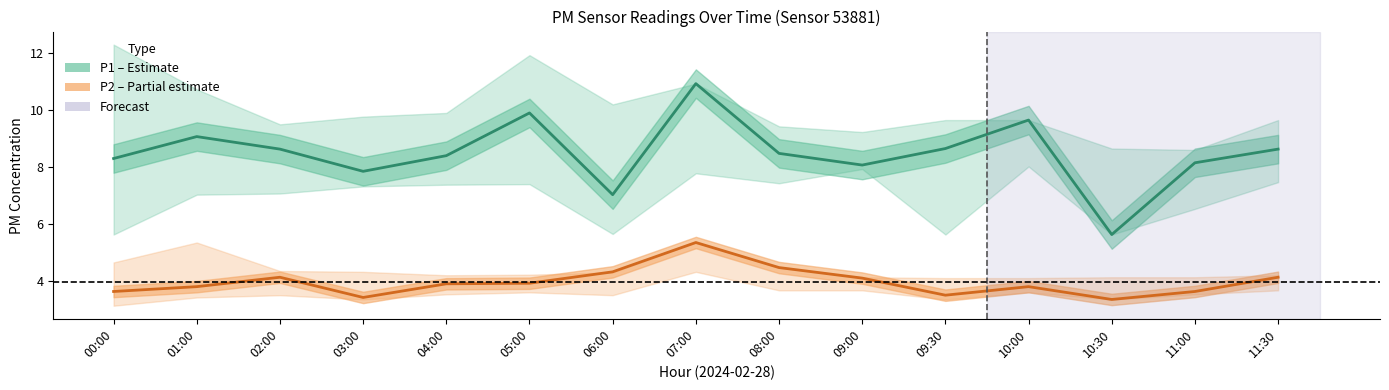

At which category does P1 (PM10) reach its first local peak?

01:00